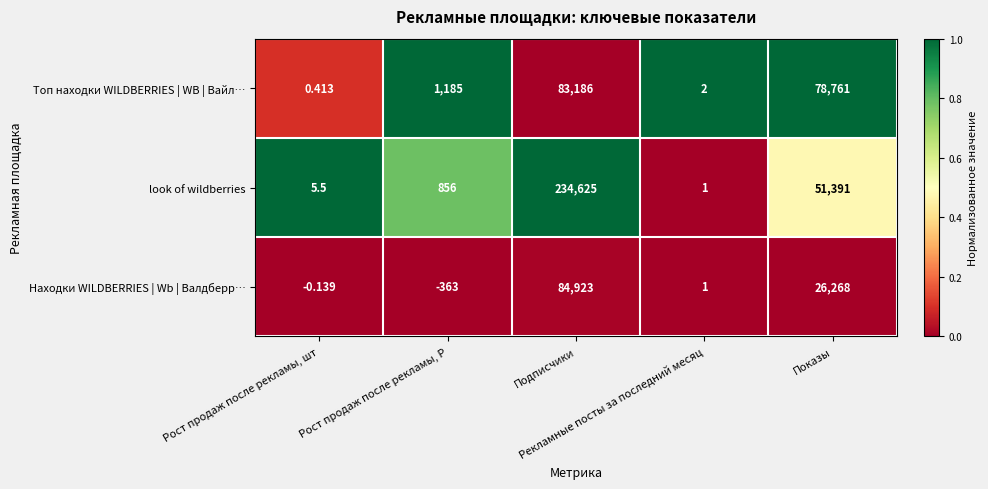

Which series has the largest total across all categories?

look of wildberries